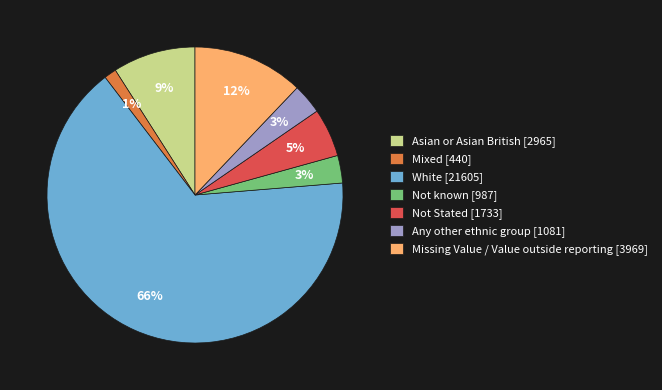

To the nearest percent, what portion does Asian or Asian British [2965] represent?

9%